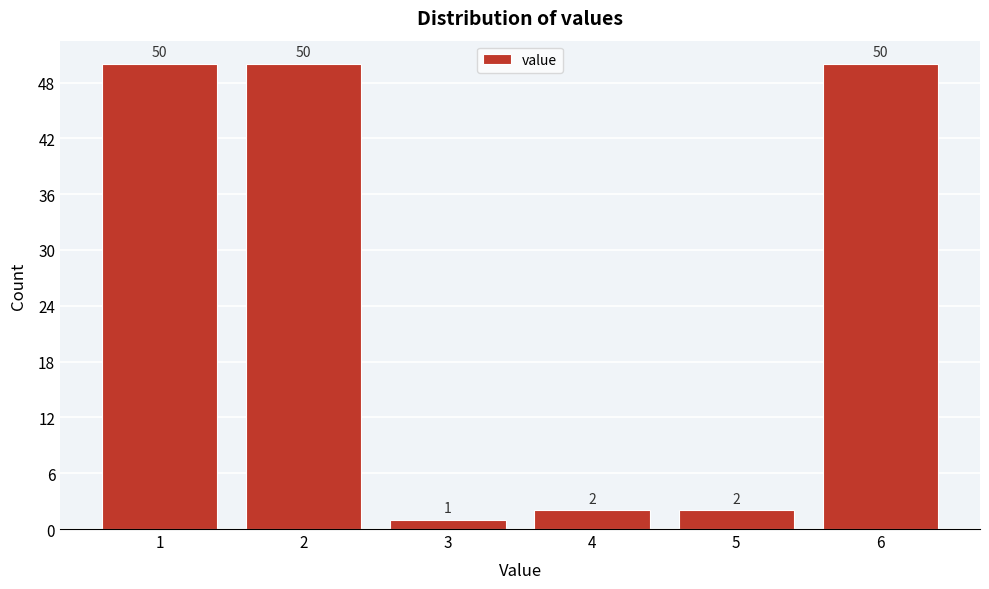

Reading right to left, list all the values displayed in this chart.

50	2	2	1	50	50